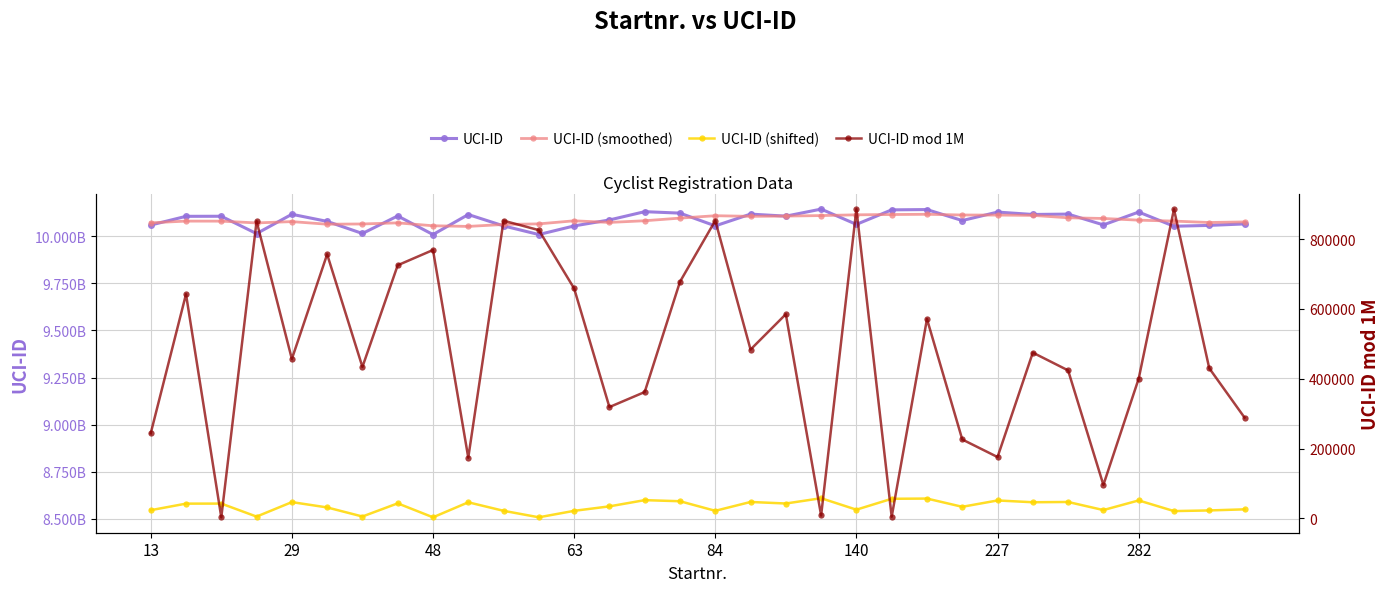

How many data points in UCI-ID are less than 10106642083?

16